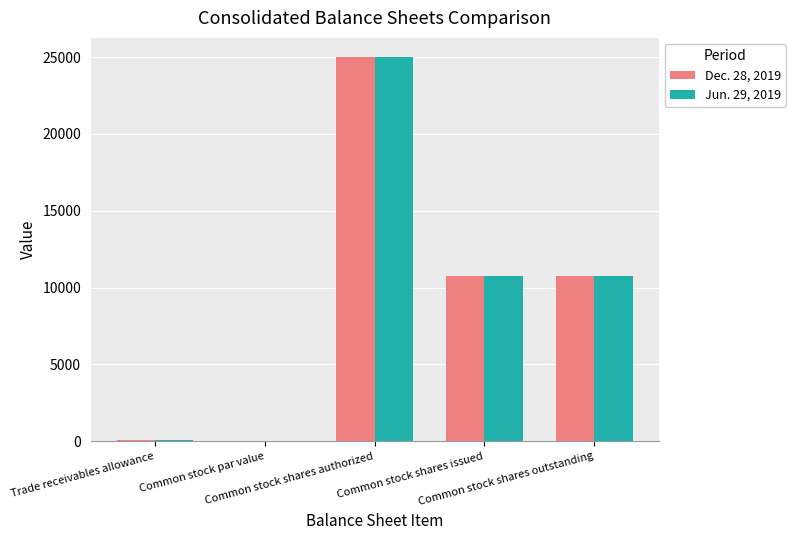

At which label does Jun. 29, 2019 first exceed 10760?

Common stock shares authorized